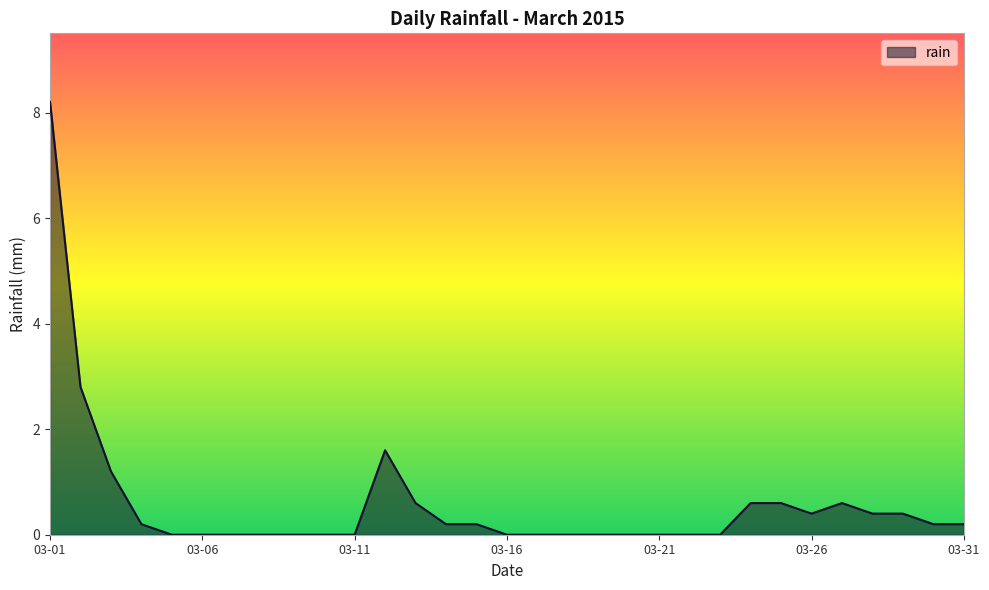

What is the greatest value displayed?

8.2